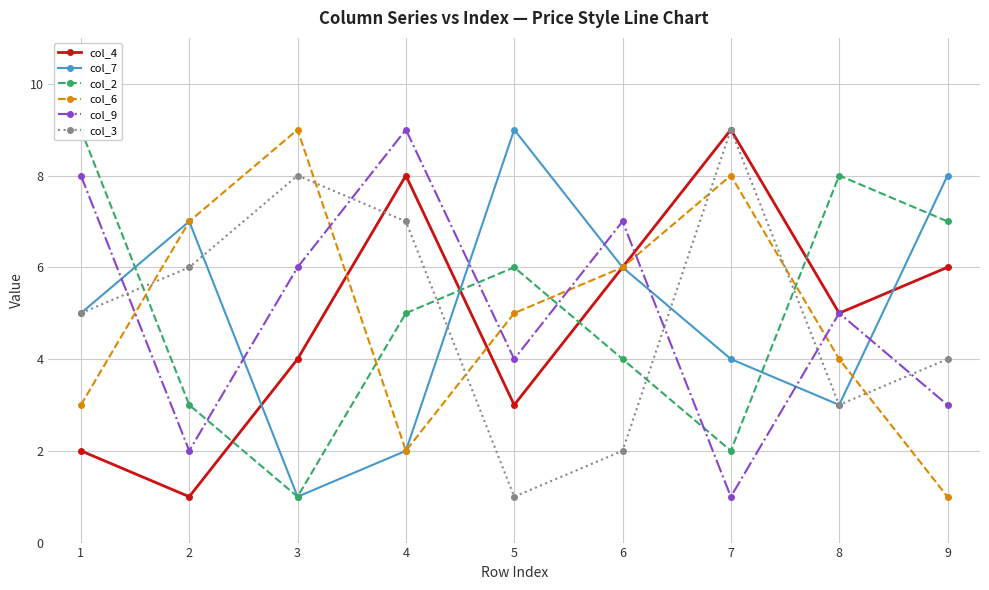

The value of col_9 at 3 is 6. True or false?

True